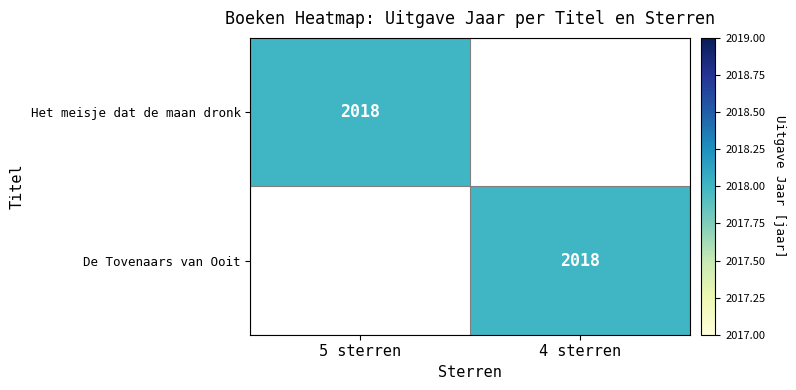

The Het meisje dat de maan dronk series shows 1163 at 5 sterren. True or false?

False